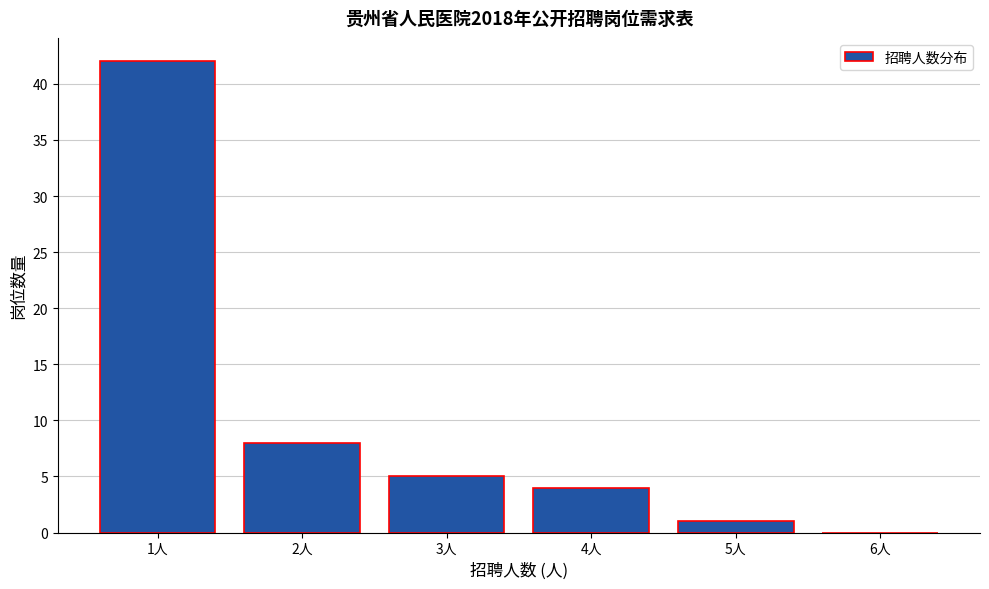

Reading left to right, transcribe this chart: for each bar, give the range it covers on the x-axis and its height. The values are not printed on the chart, so give them approximately, as read against the axis.

0.5 to 1.5: 42
1.5 to 2.5: 8
2.5 to 3.5: 5
3.5 to 4.5: 4
4.5 to 5.5: 1
5.5 to 6.5: 0